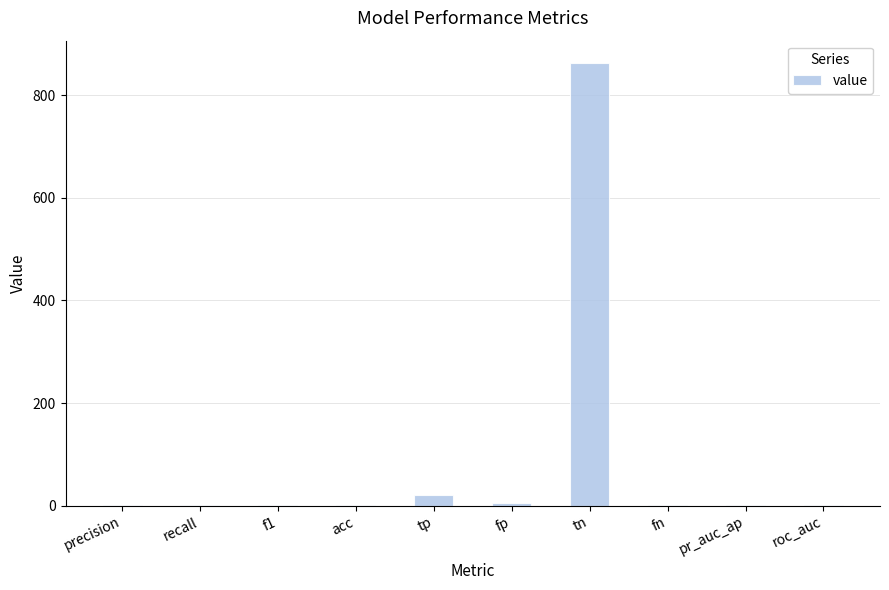

What is the sum of the values at fp and fn?

8.0